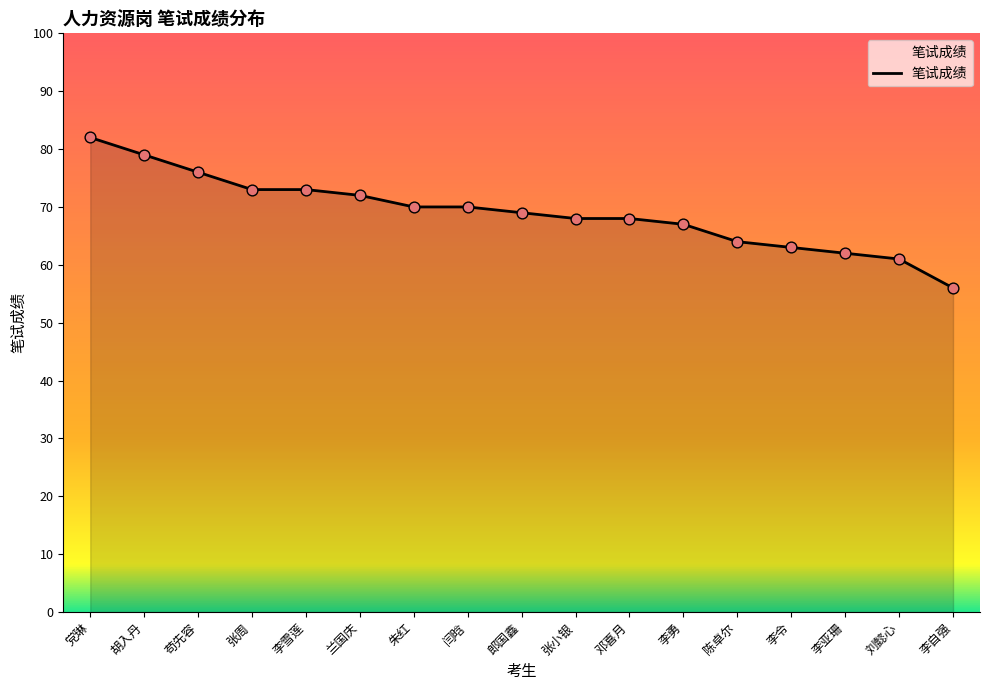

What is the ratio of the value at 李自强 to the value at 刘懿心?

0.9